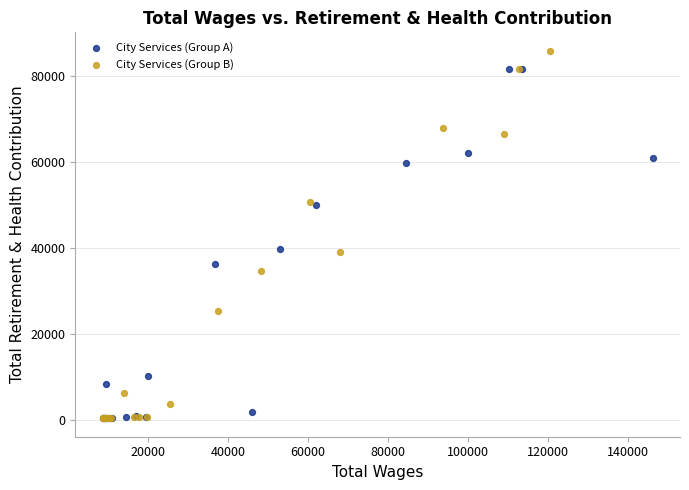

Which series has the widest spread of Y values?

City Services (Group B)